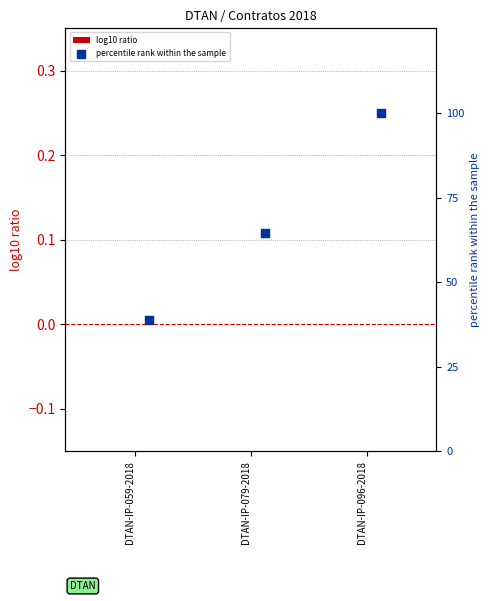

What is the total value across all series at DTAN-IP-079-2018?

64.5